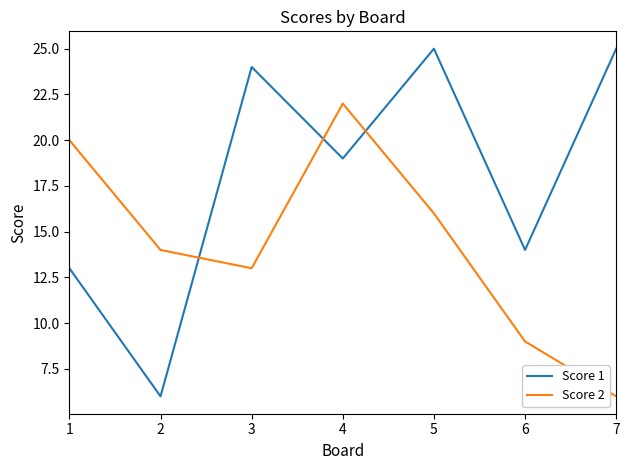

What is the approximate value of Score 1 at 4, to the nearest 5?

20